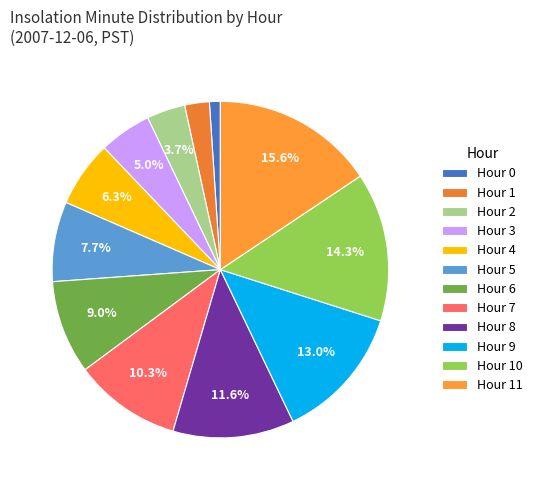

Count the number of slices in the pie.

12